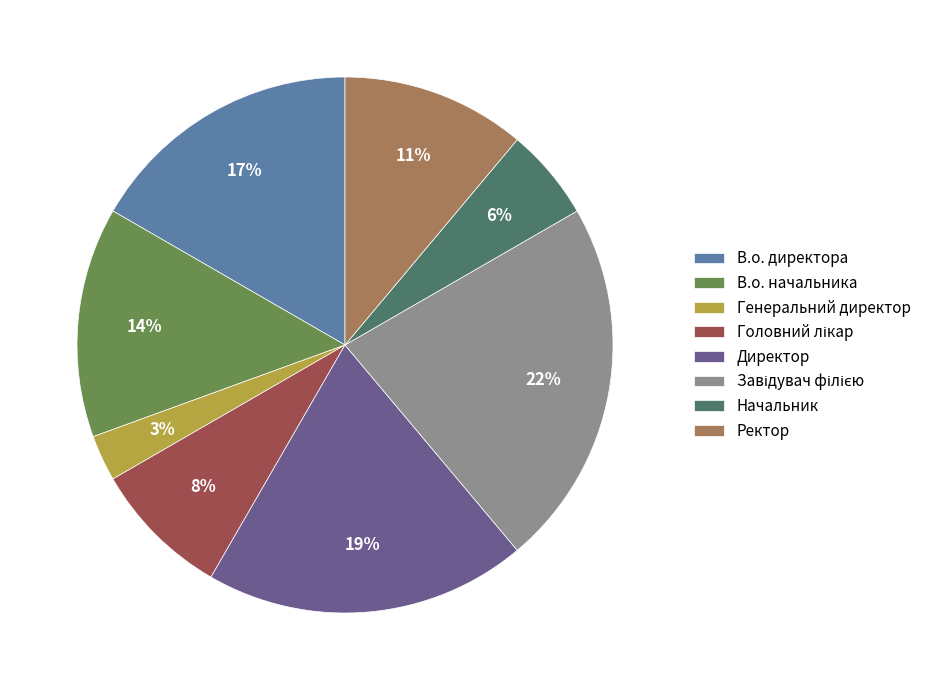

To the nearest percent, what portion does В.о. начальника represent?

14%